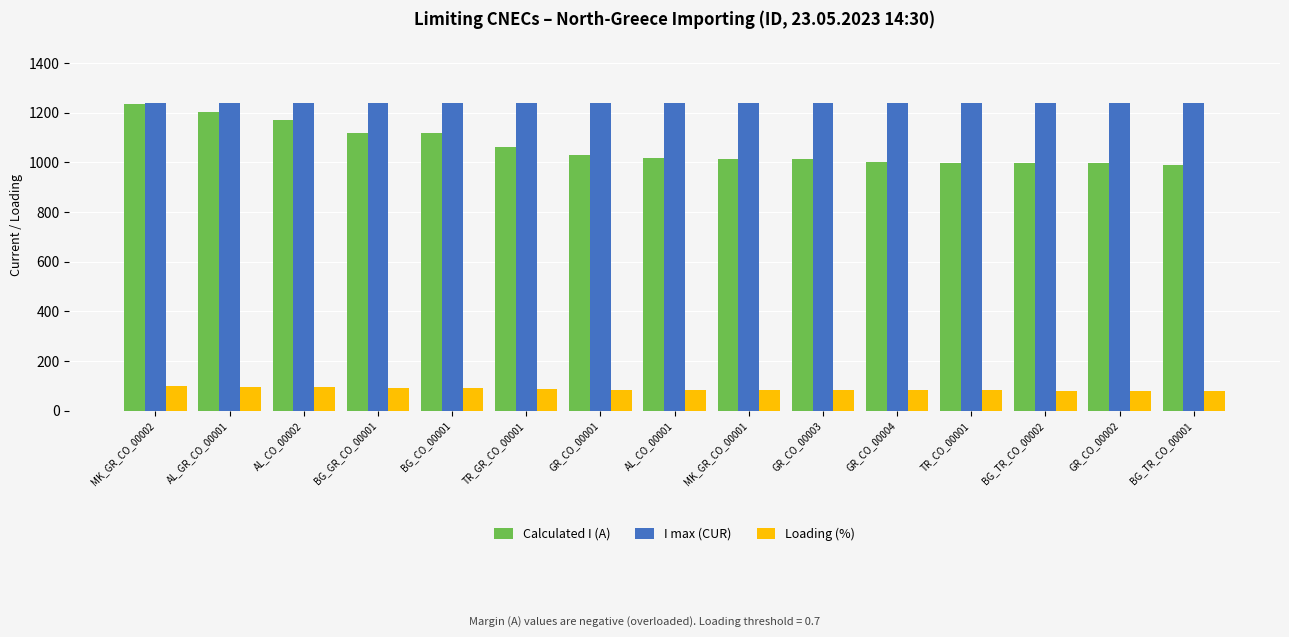

How many bars are there in each group?

3